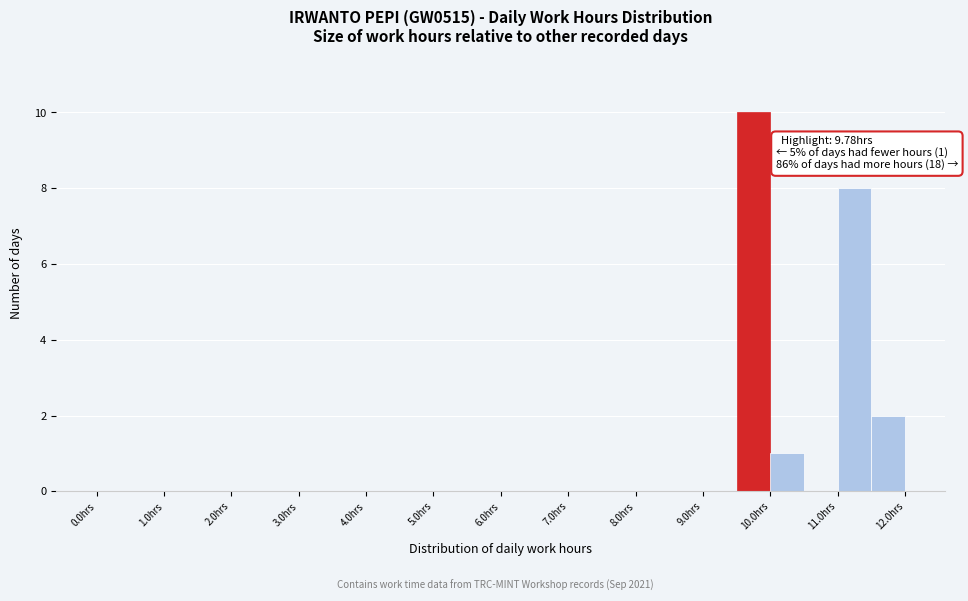

Which range on the x-axis has the tallest bar?

9.5 to 10.0